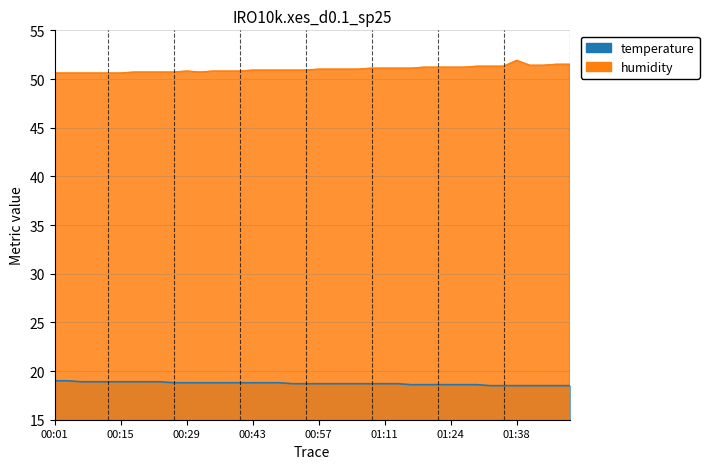

What is the total value across all series at 01:13?

69.8